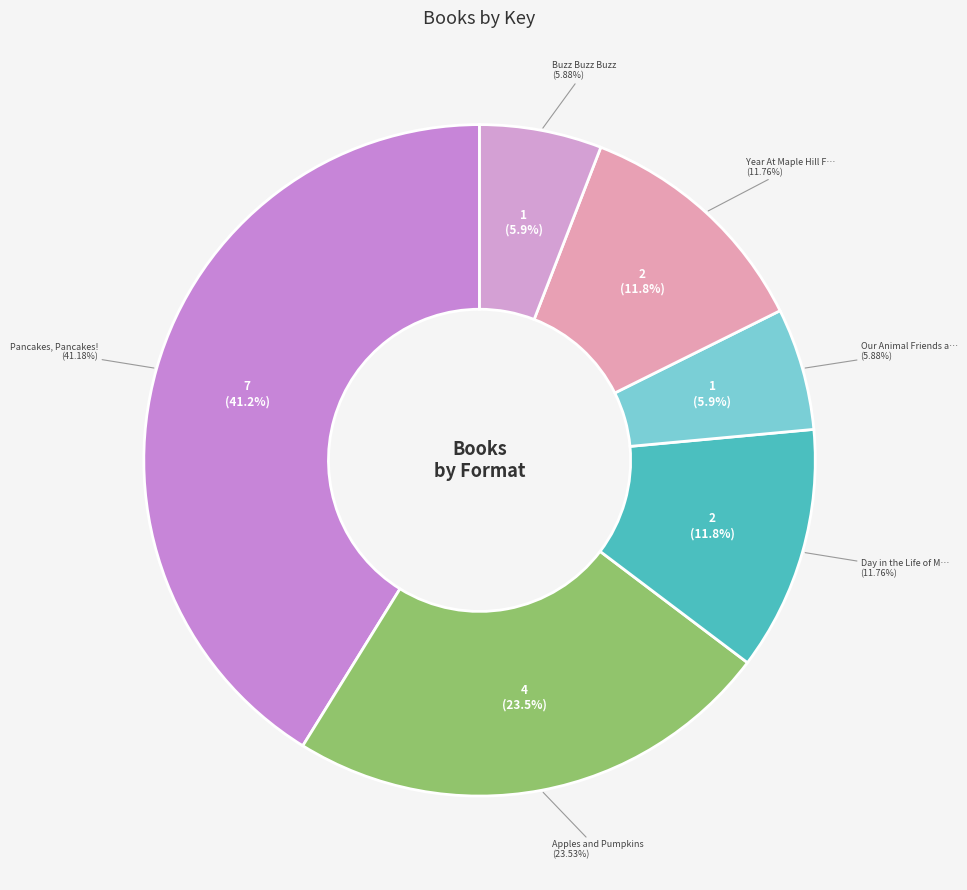

How many segments does this pie chart have?

6